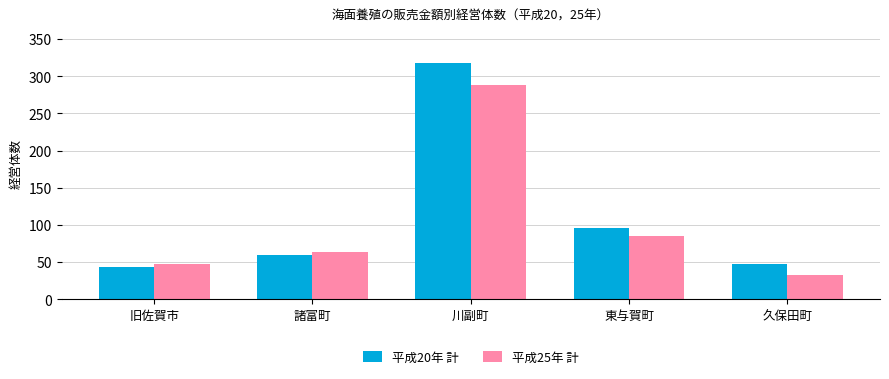

Rank the series at 東与賀町 from lowest to highest value.

平成25年 計, 平成20年 計